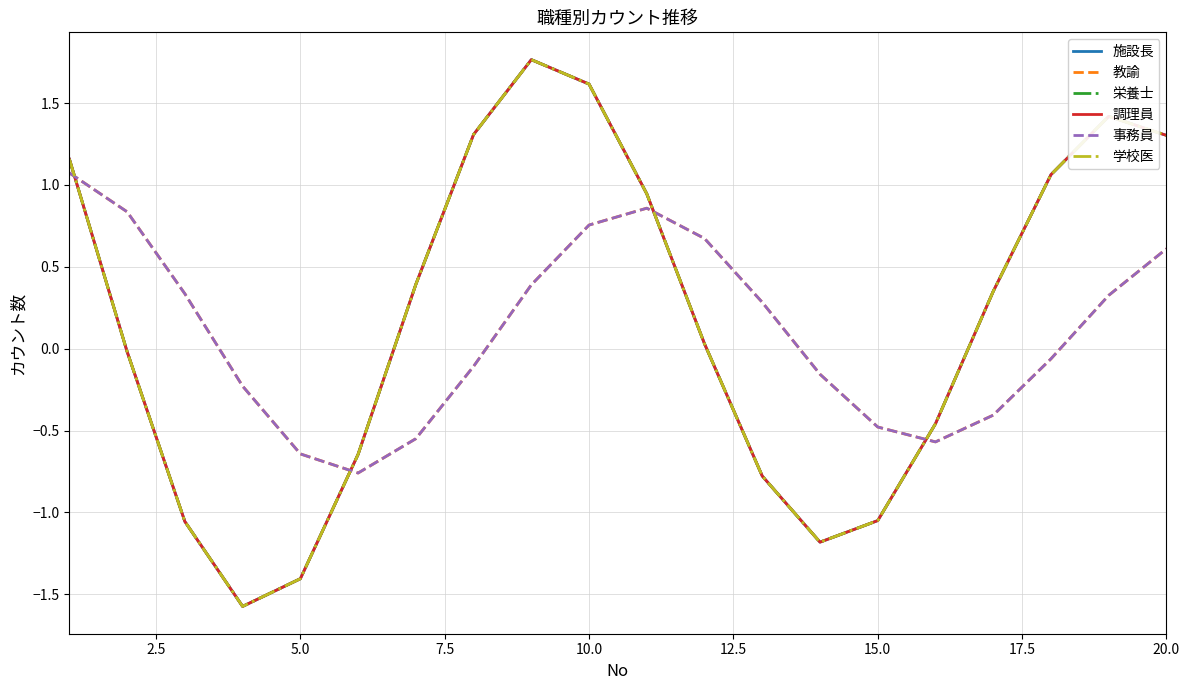

What is the average value of the 施設長 series?

0.2